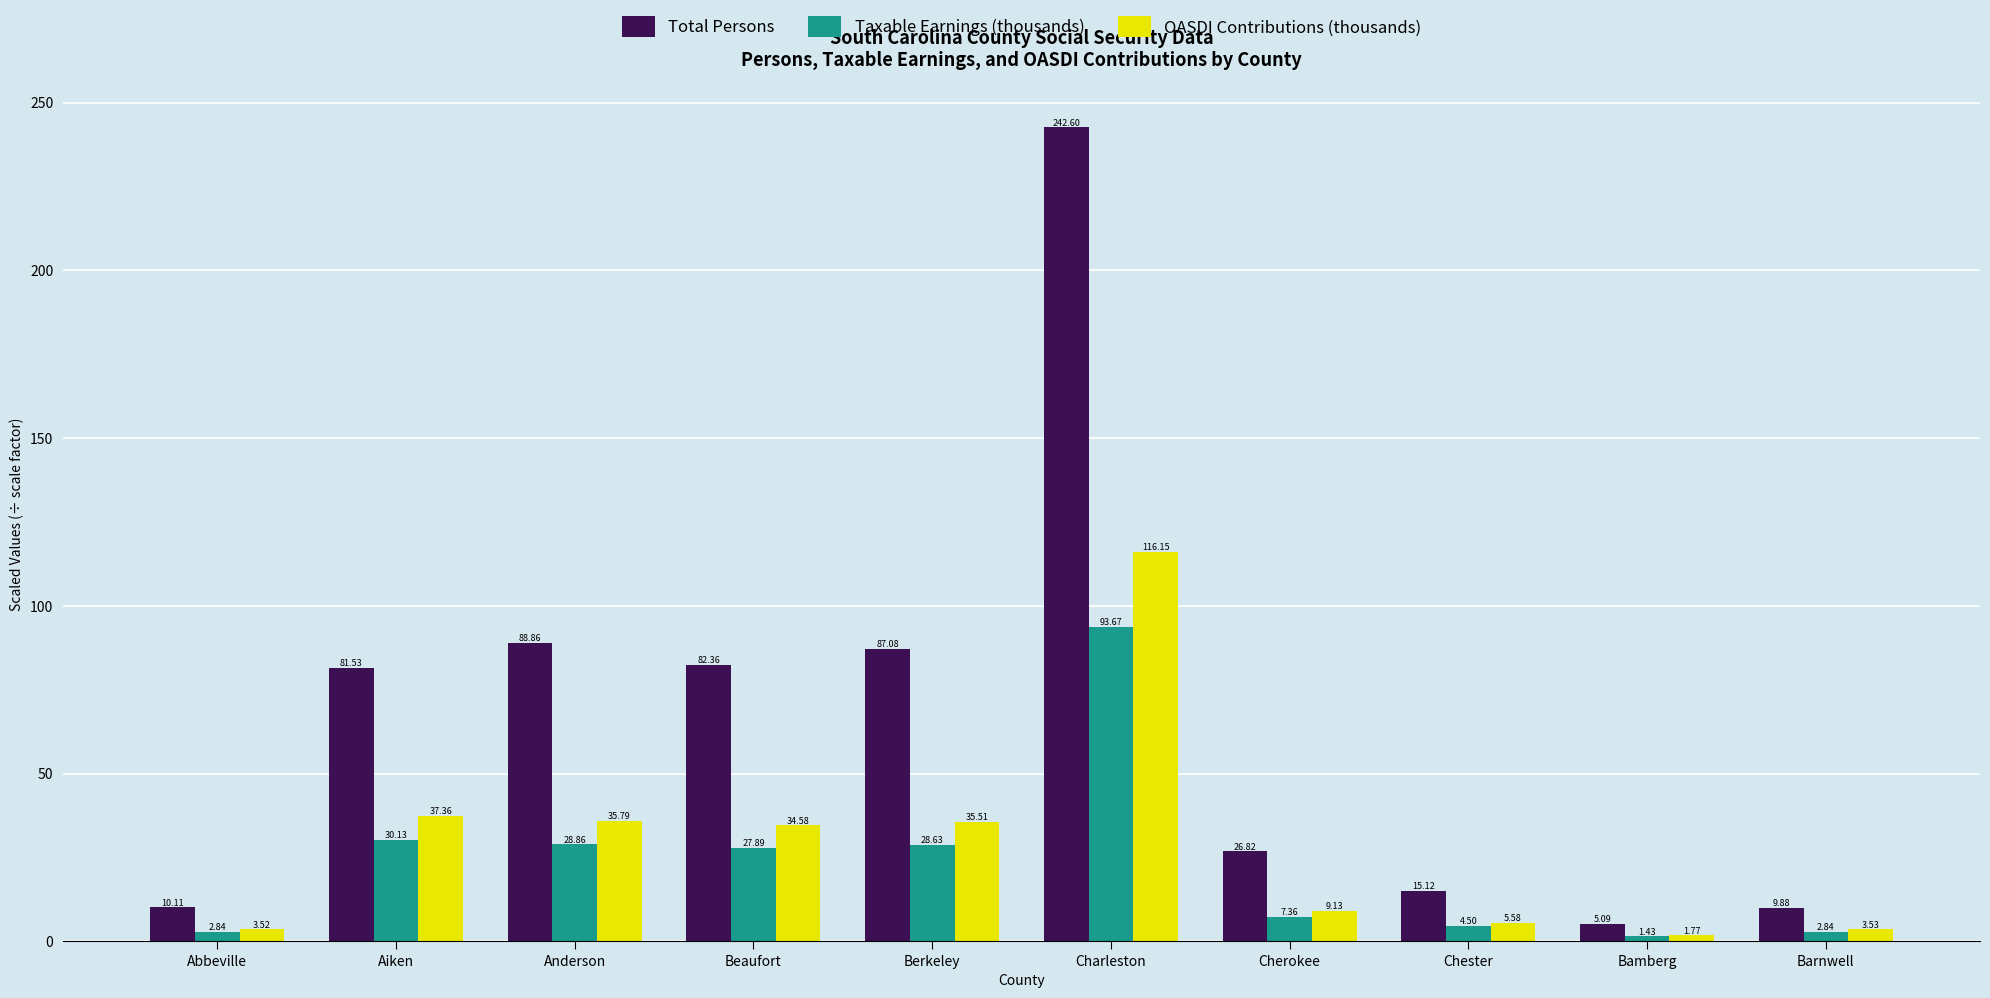

At which label does Total Persons reach its minimum?

Bamberg